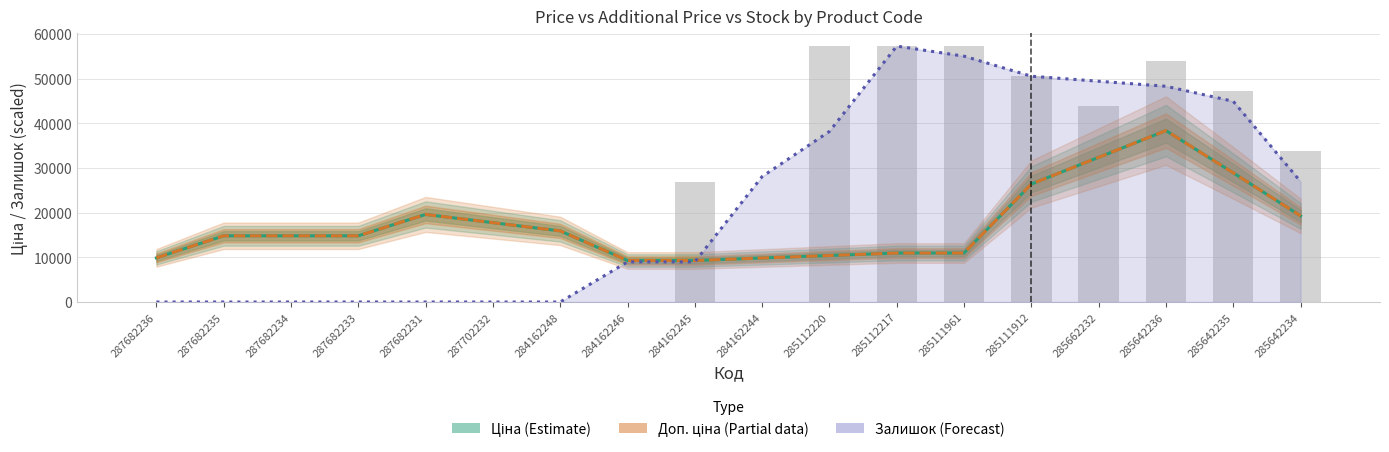

What is the label of the 9th bar from the right?

284162244